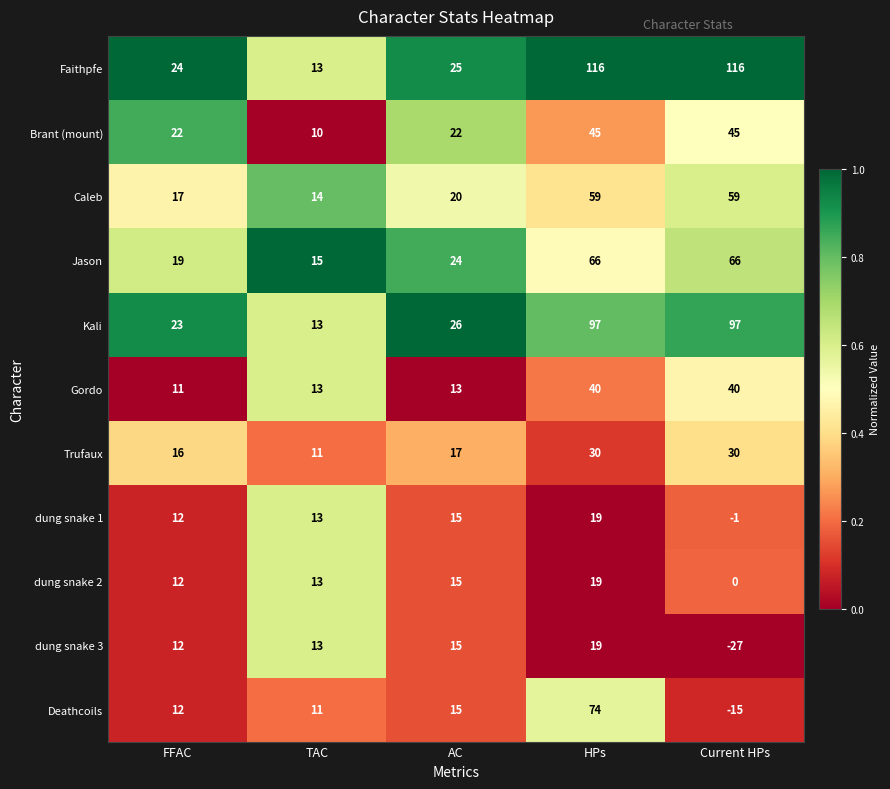

What is the average value of the dung snake 3 series?

6